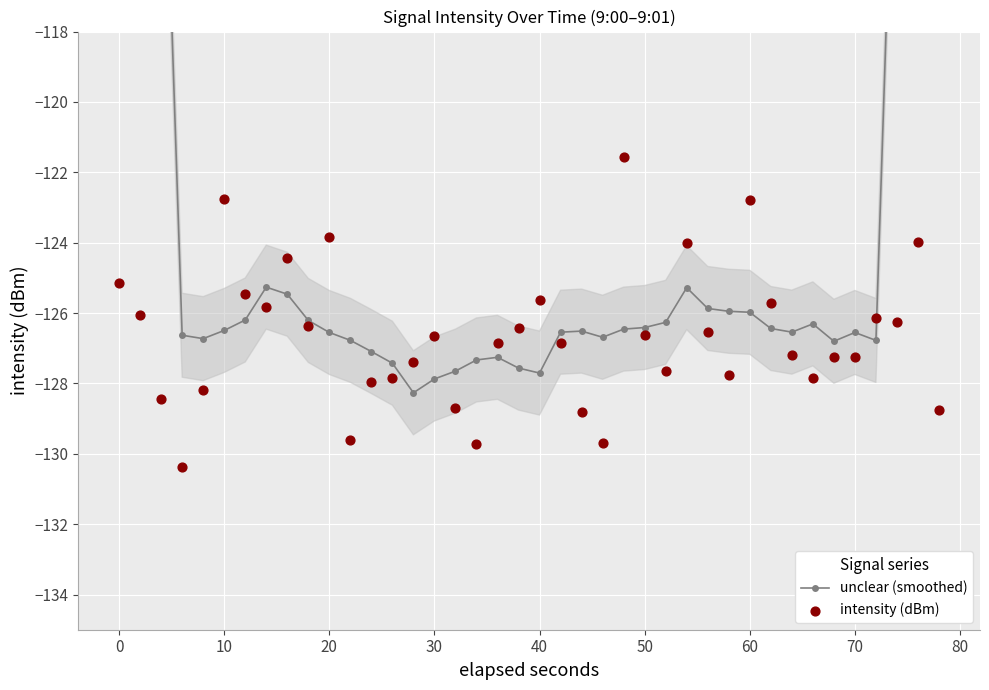

Which series reaches the minimum Y coordinate?

intensity (dBm)